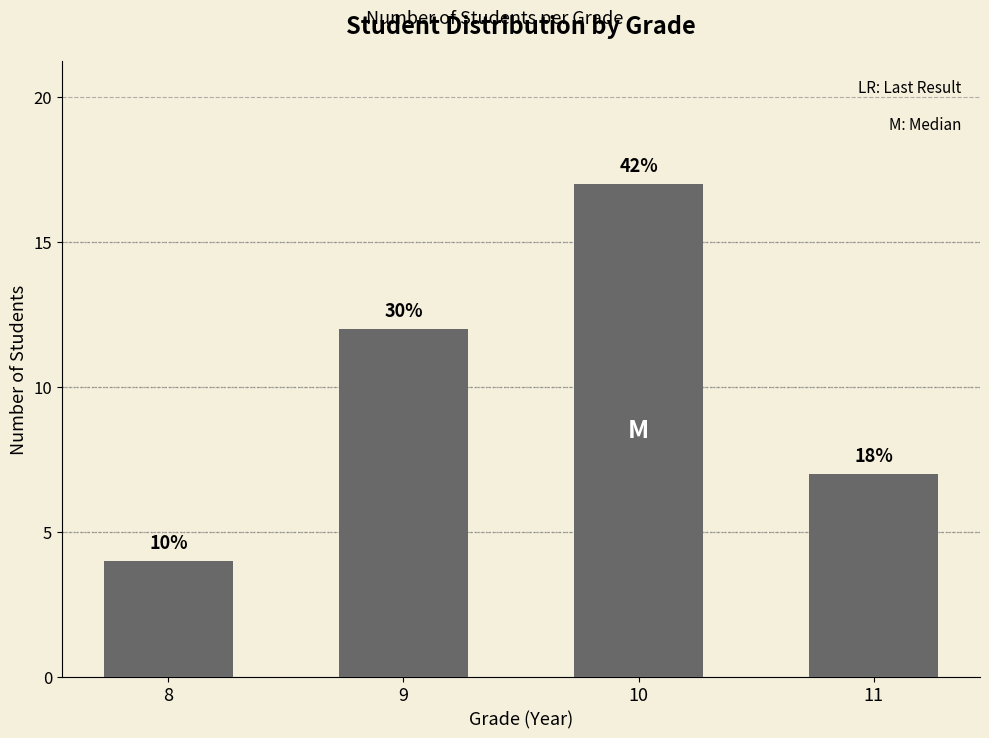

Are the bars horizontal?

No